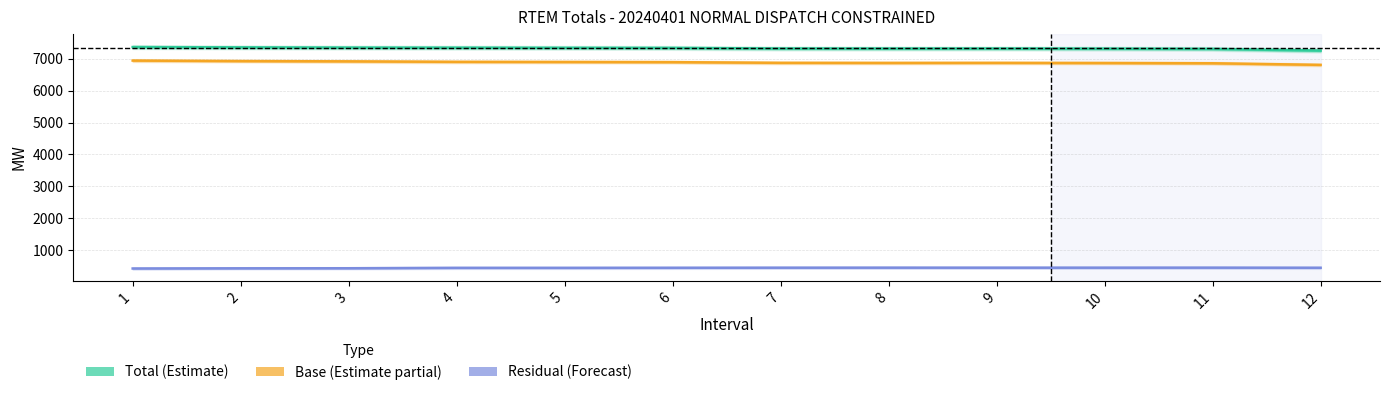

What is the minimum value for Total?

7257.2